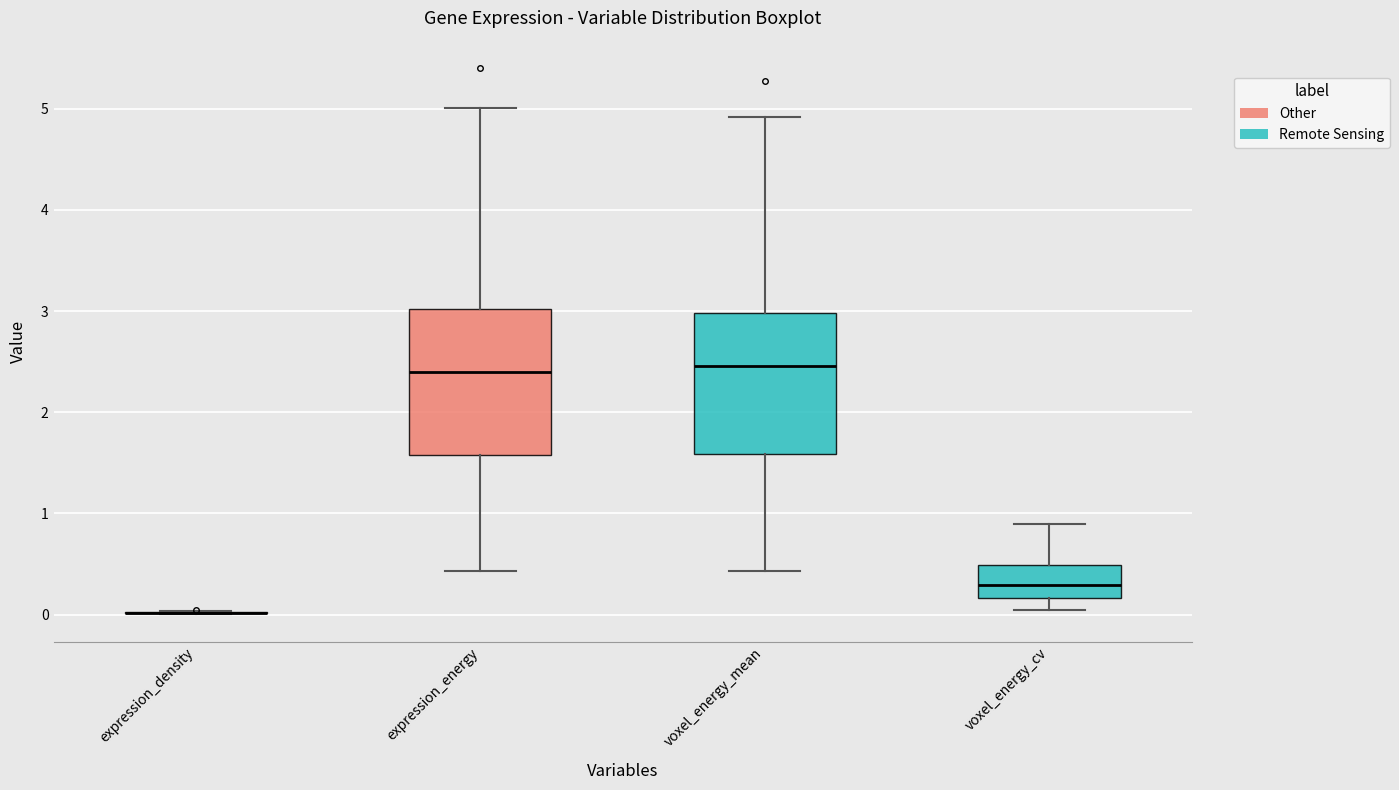

Reading left to right, read every box against the y-axis: the position of its median line, the range the box covers, and the ends of its whiskers. The values are not printed on the chart, so give them approximately, as read against the axis.

expression_density: box collapsed to a line at 0.0, whiskers 0.0 to 0.0
expression_energy: median 2.4, box 1.6 to 3.0, whiskers 0.4 to 5.0
voxel_energy_mean: median 2.5, box 1.6 to 3.0, whiskers 0.4 to 4.9
voxel_energy_cv: median 0.3, box 0.2 to 0.5, whiskers 0.0 to 0.9